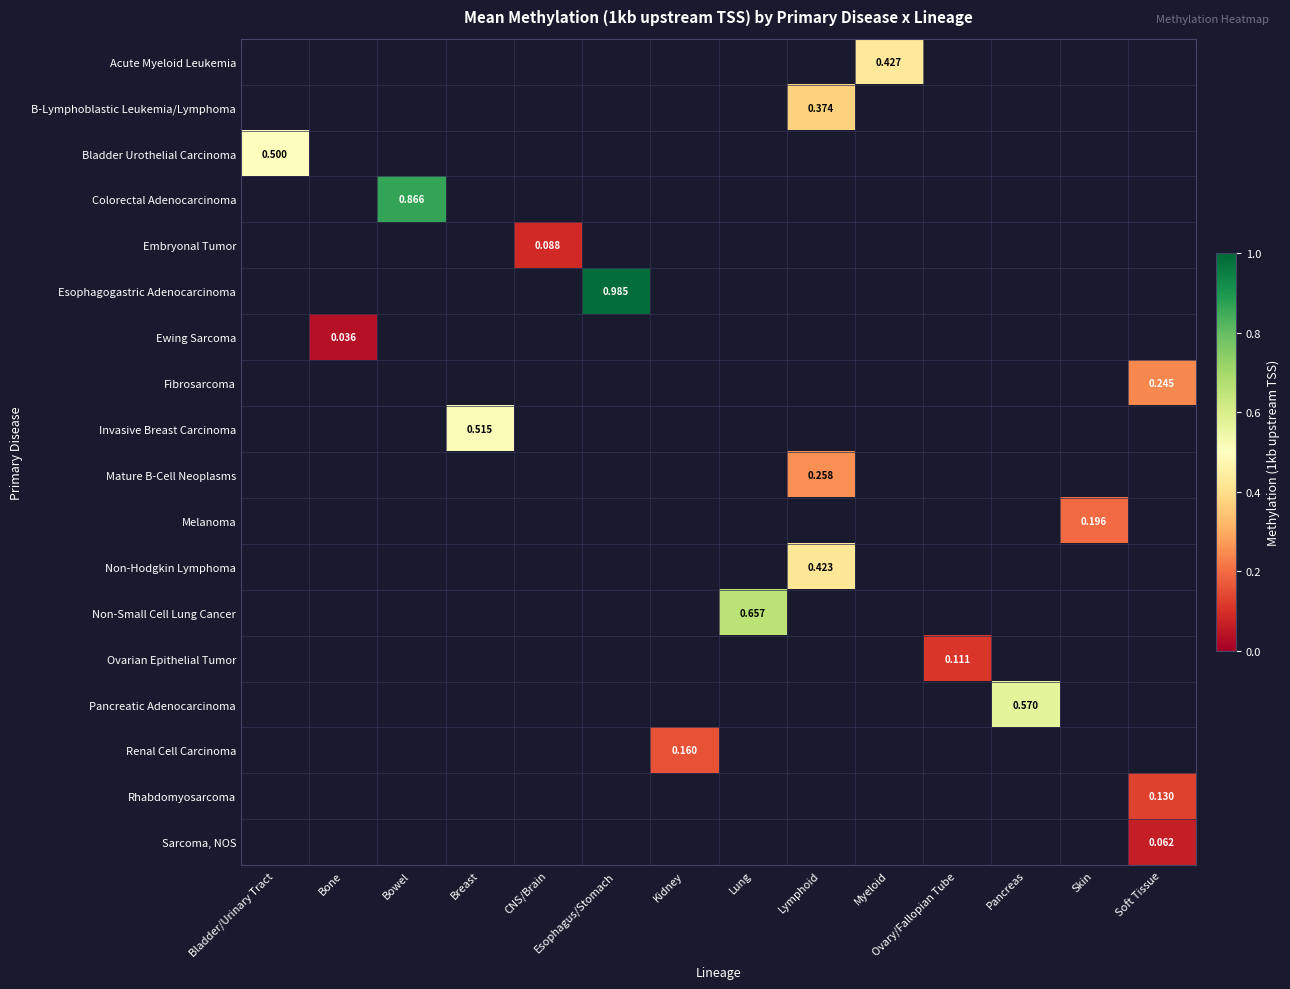

Which has a higher value, Lymphoid or Esophagus/Stomach?

Esophagus/Stomach